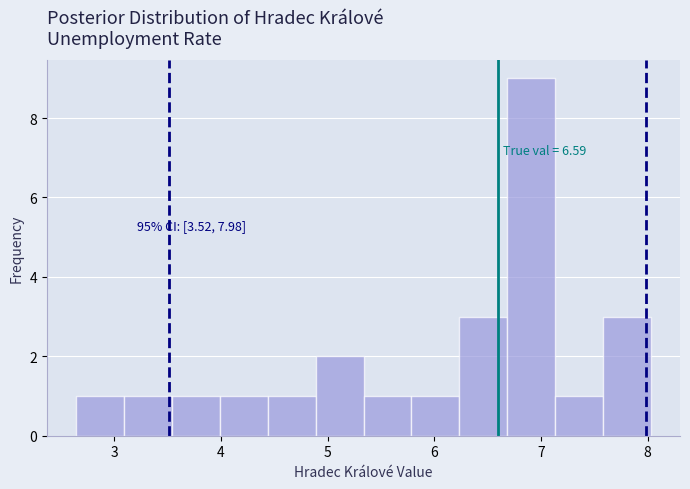

Over which range of the x-axis is the bar tallest?

6.7 to 7.1